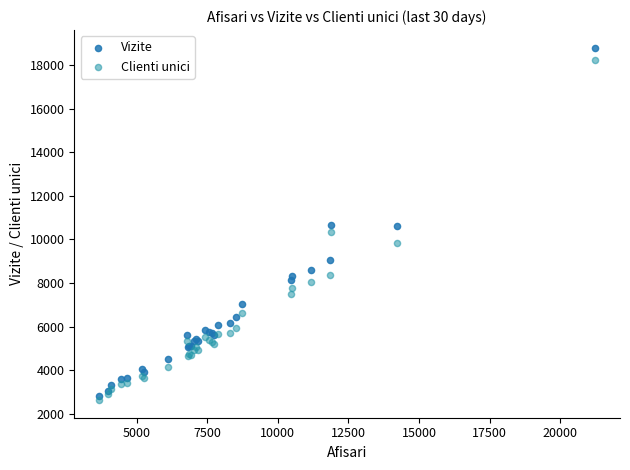

What are all the series names shown in the legend?

Vizite, Clienti unici